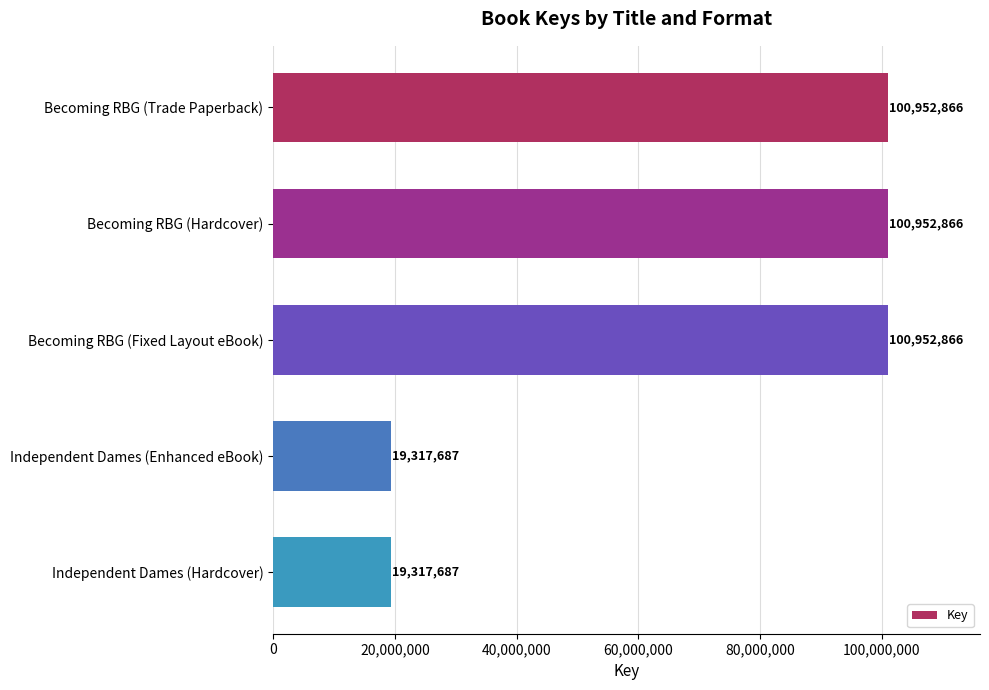

The value at Becoming RBG (Trade Paperback) is 162315114. True or false?

False